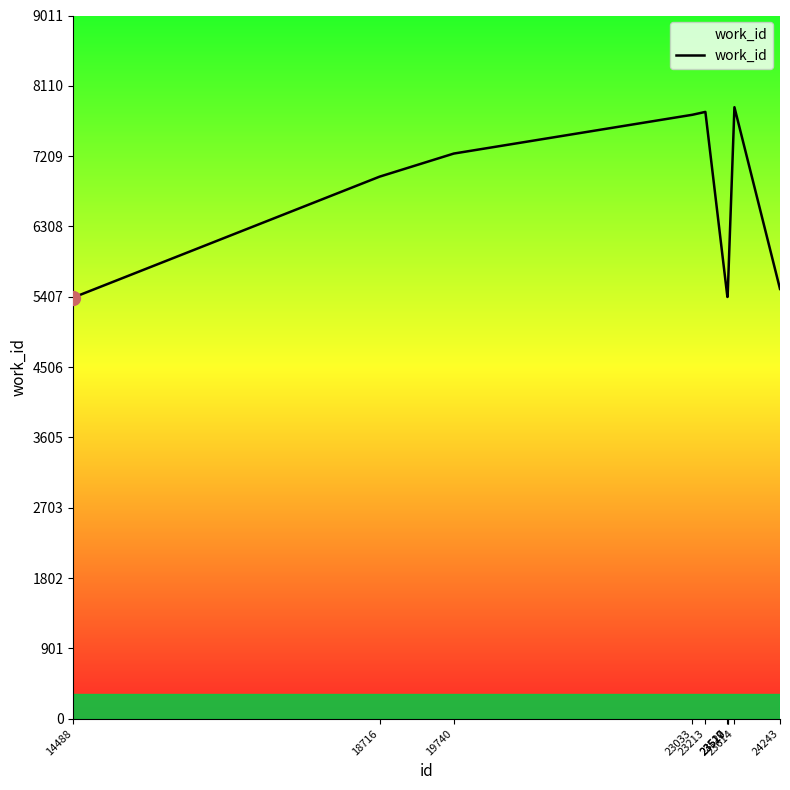

What is the average value?

6466